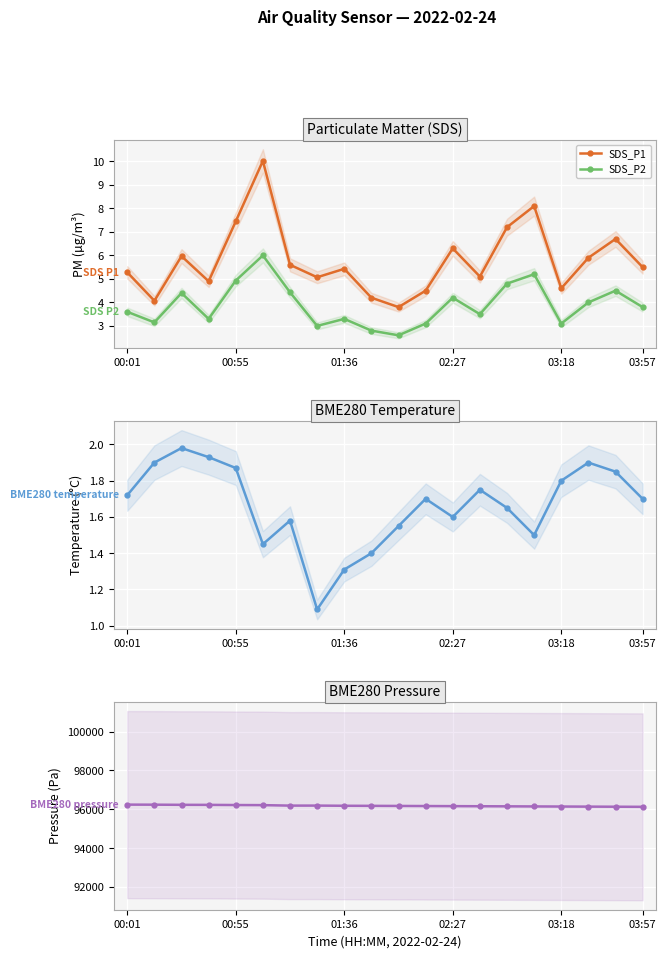

List the series in order of their peak value, highest first.

BME280_pressure, SDS_P1, SDS_P2, BME280_temperature